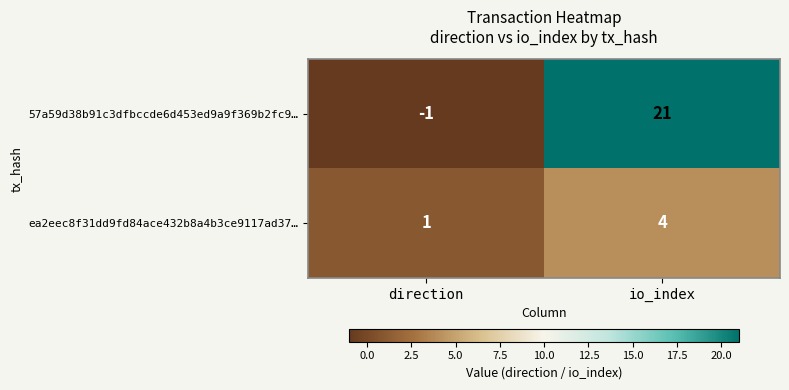

How many values in 57a59d38b91c3dfbccde6d453ed9a9f369b2fc9… are below zero?

1